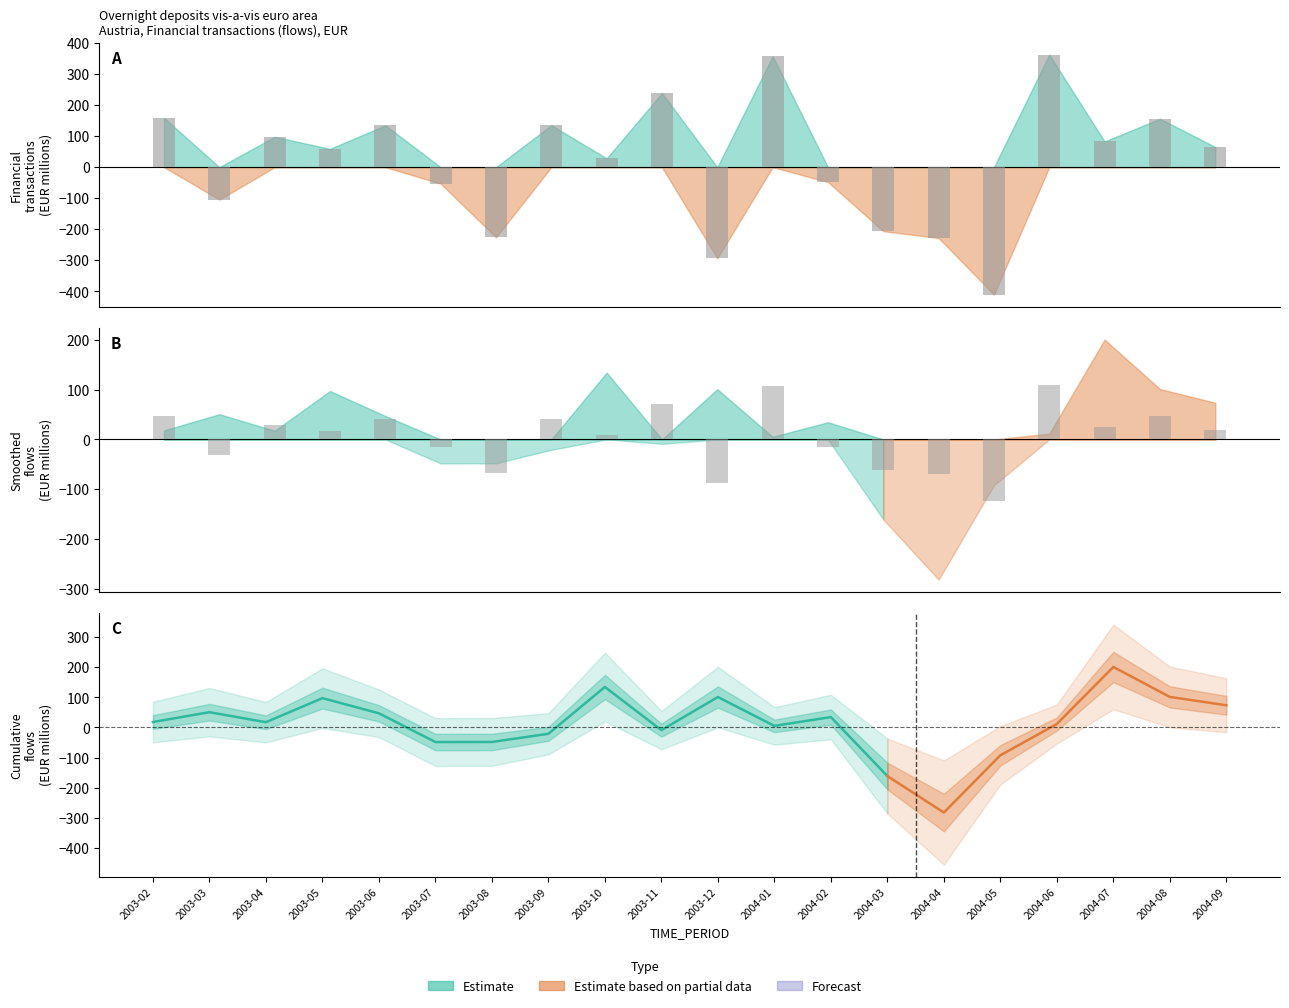

What is the maximum value shown in the chart?

362.8